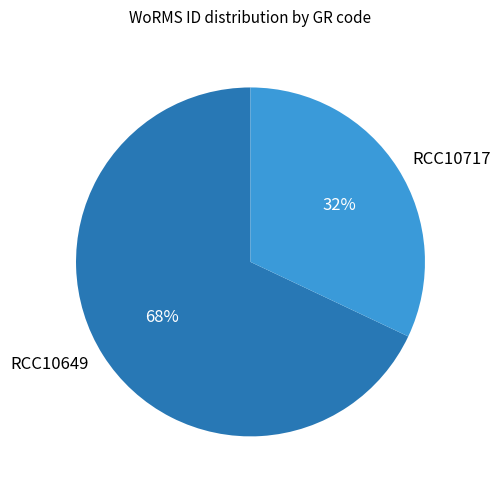

Is there any slice that represents more than half of the pie?

Yes